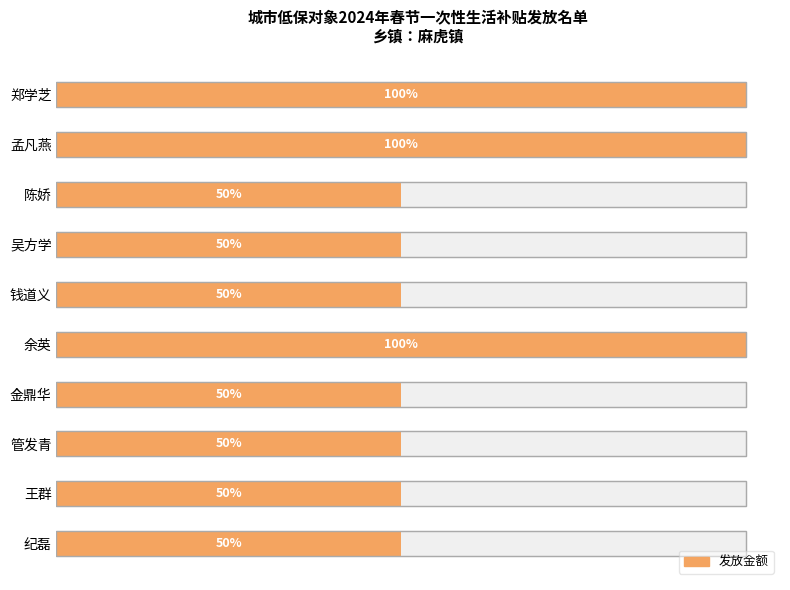

How many categories are shown in the chart?

10